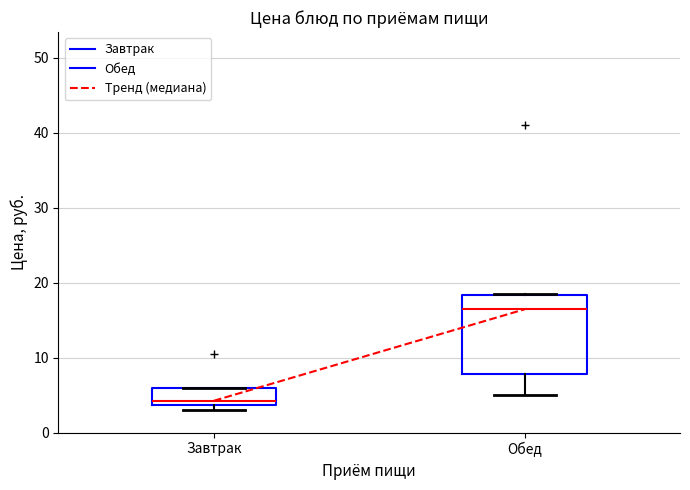

Reading left to right, transcribe this box plot: for each box, give where its median line is, the range the box spans, and where its two whiskers end, as read against the y-axis. The values are not printed on the chart, so give them approximately, as read against the axis.

Завтрак: median 4 (just above the box's lower edge), box 4 to 6, whiskers 3 to 6
Обед: median 16, box 8 to 18, whiskers 5 to 19